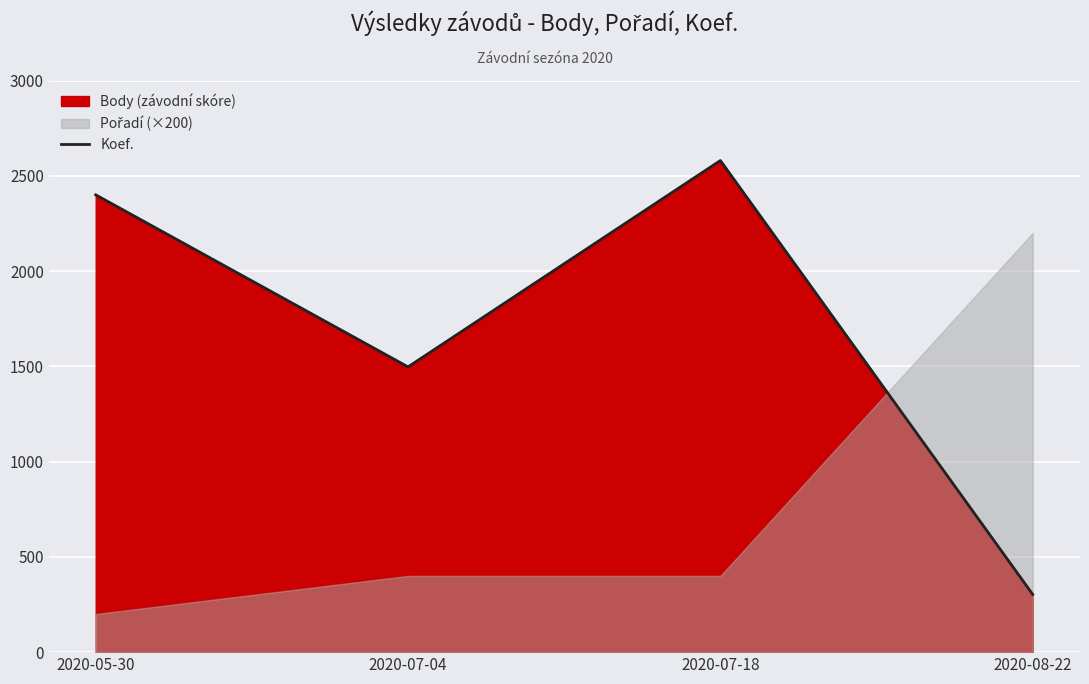

True or false: the data shows 2627 at 2020-07-04.

False